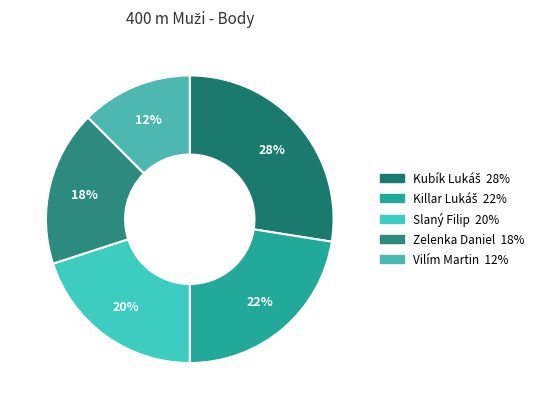

How many slices are in this pie chart?

5